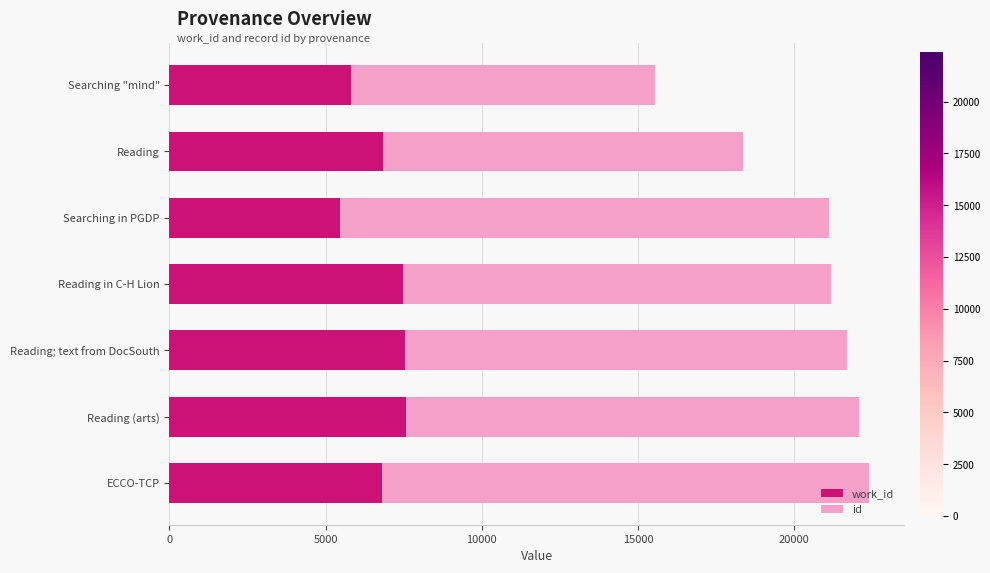

What is the total value across all series at Searching in PGDP?

21105